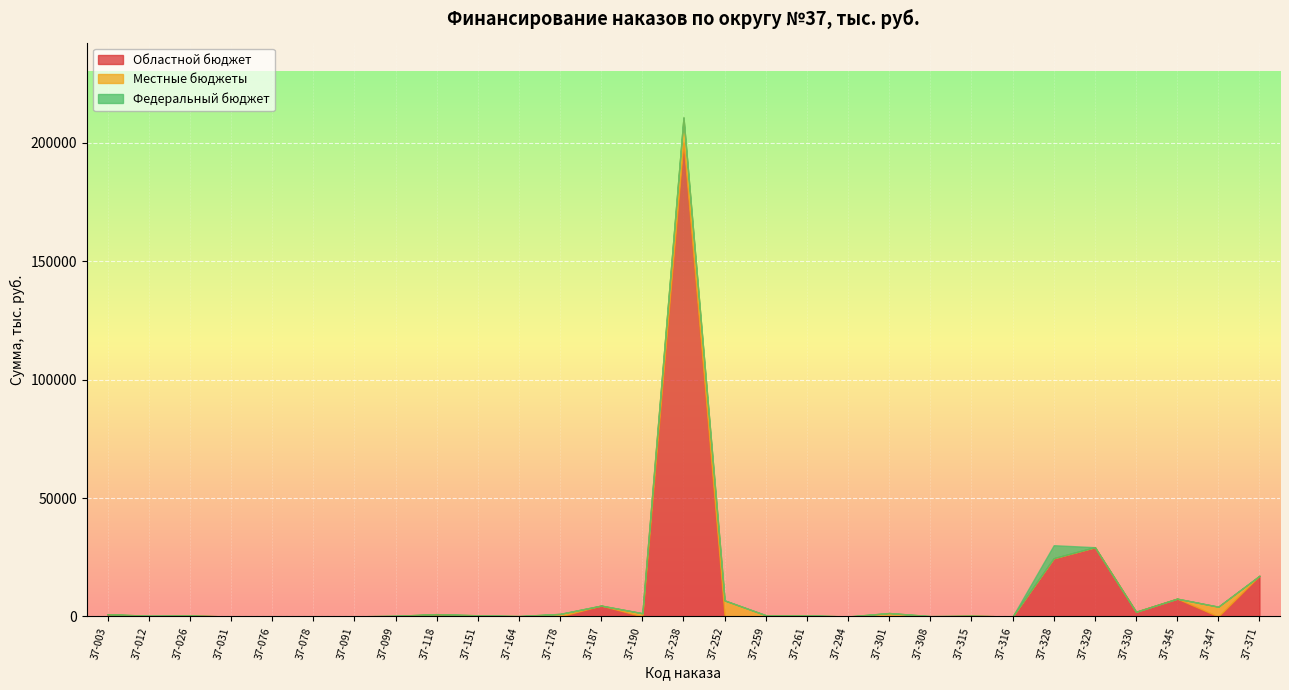

True or false: Областной бюджет and Местные бюджеты intersect in this chart.

True